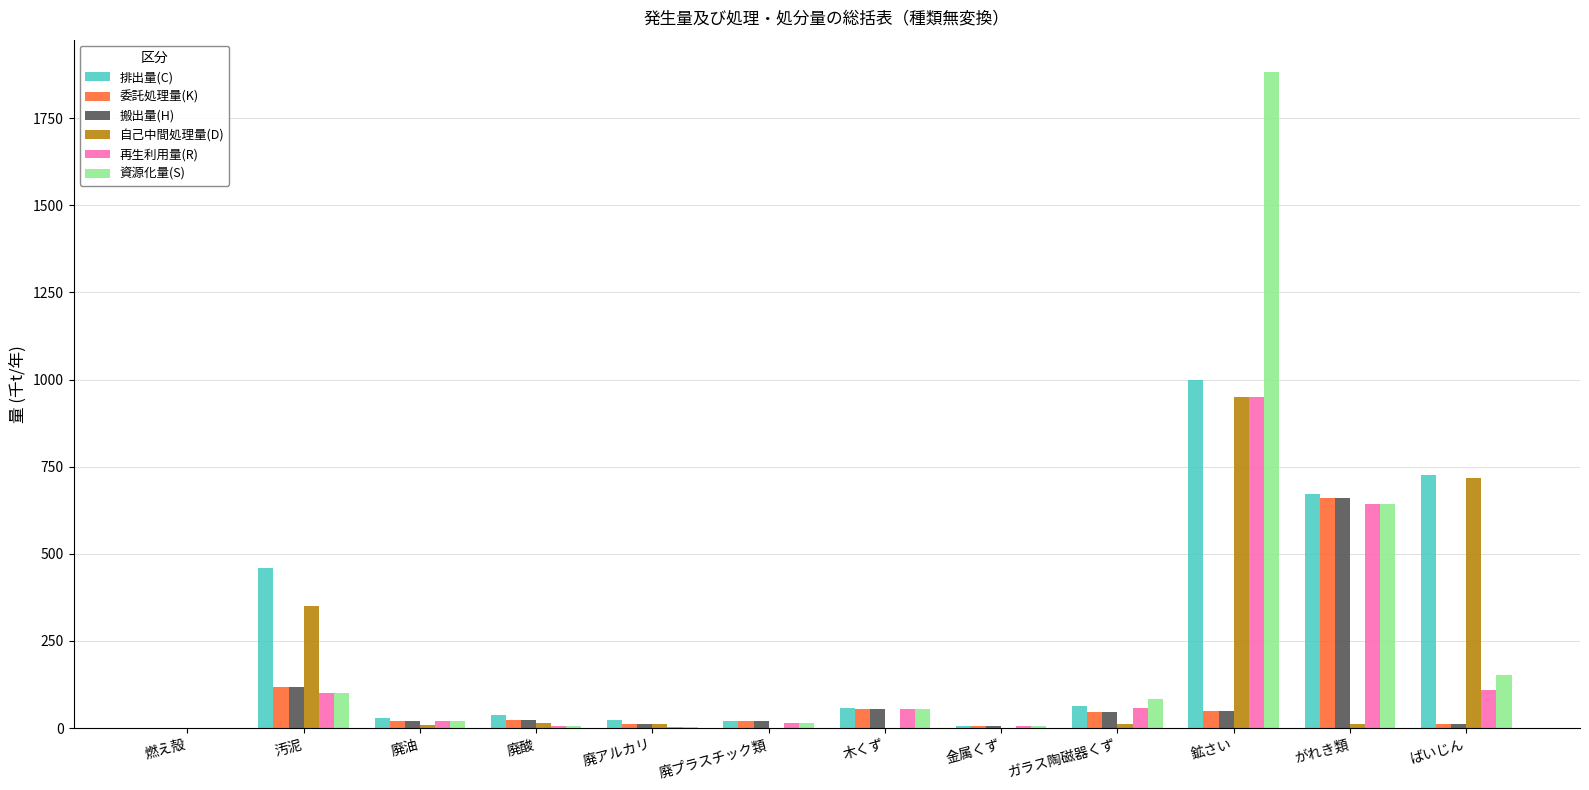

At which category is the sum across all series the highest?

鉱さい